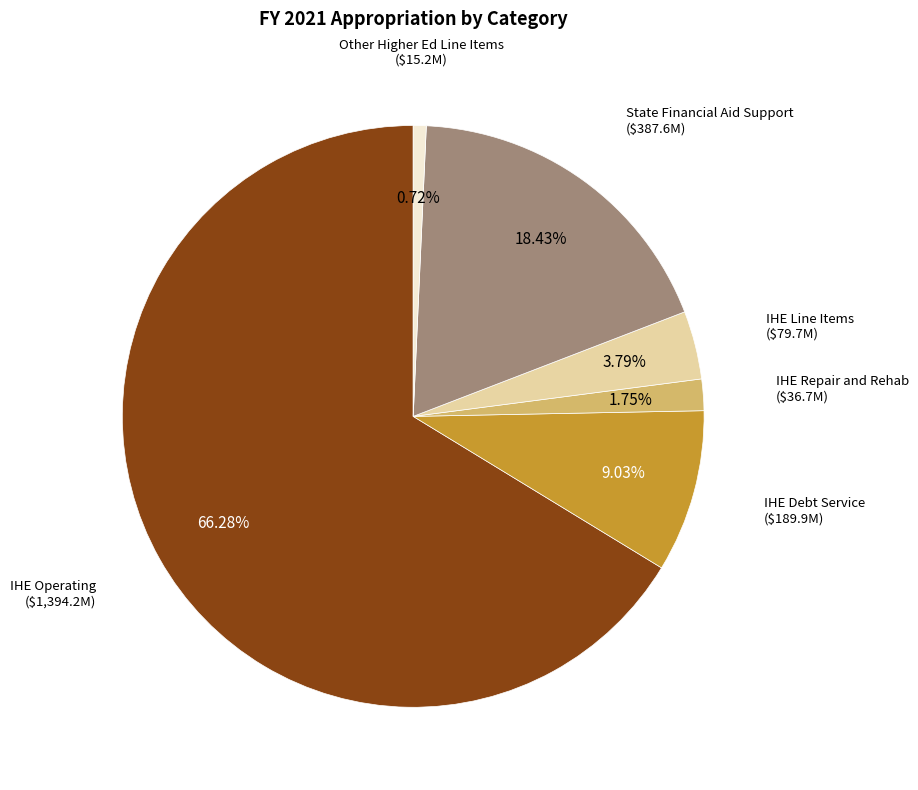

Is there any slice that represents more than half of the pie?

Yes